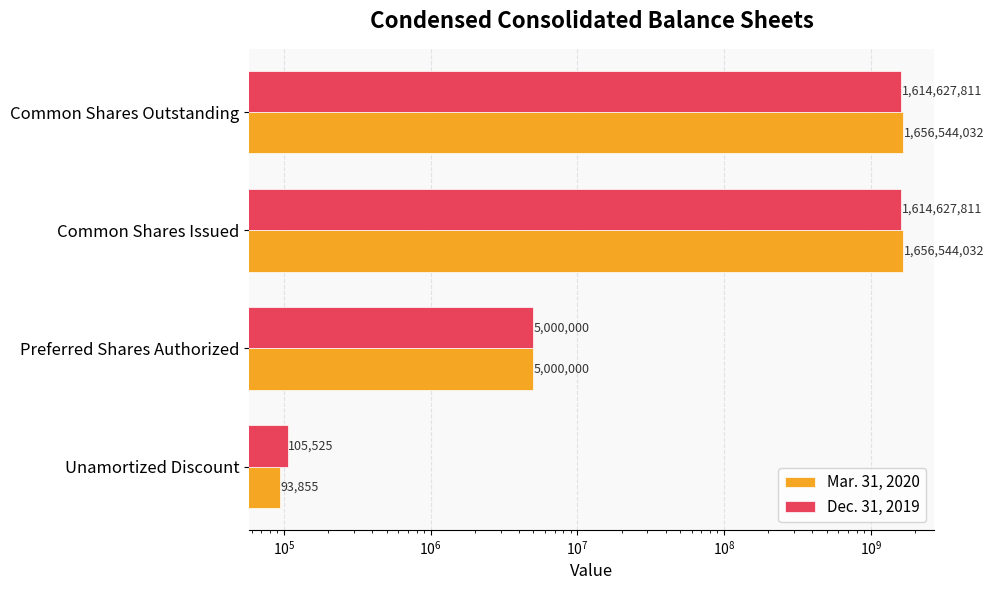

How many groups of bars are there?

4